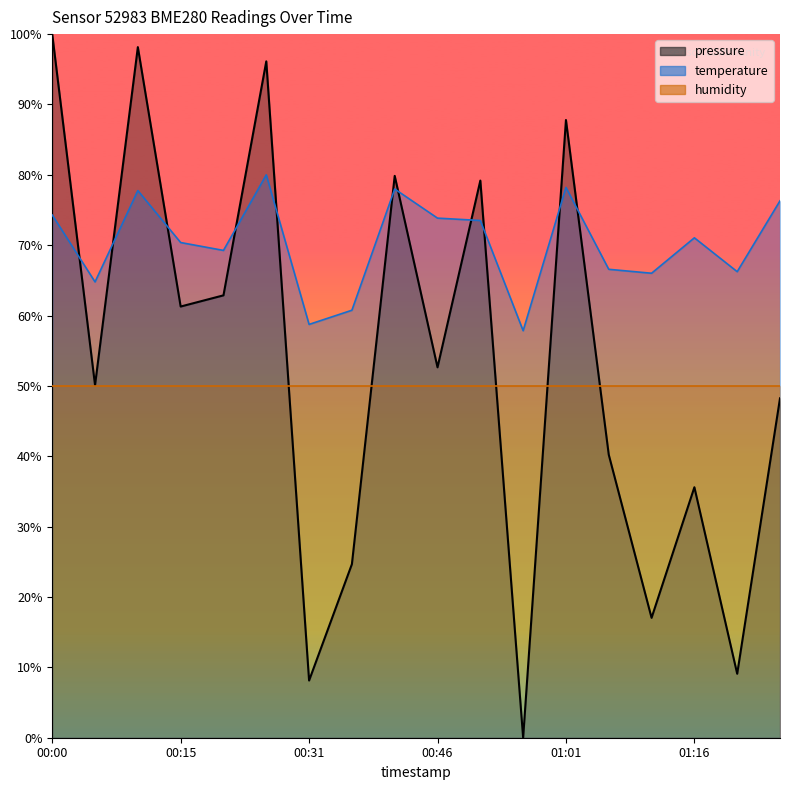

Which series has the largest total across all categories?

temperature